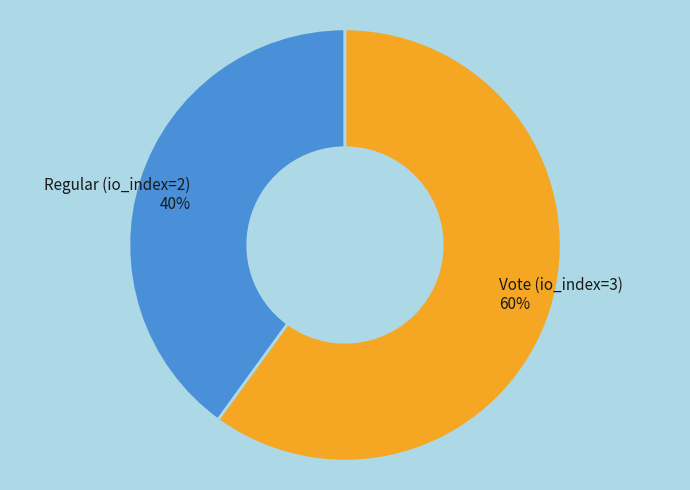

How many slices are in this pie chart?

2